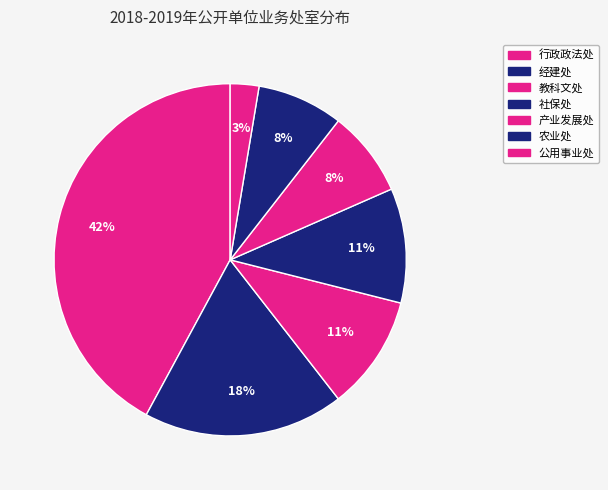

What is the total percentage of 产业发展处 and 经建处?

26.3%